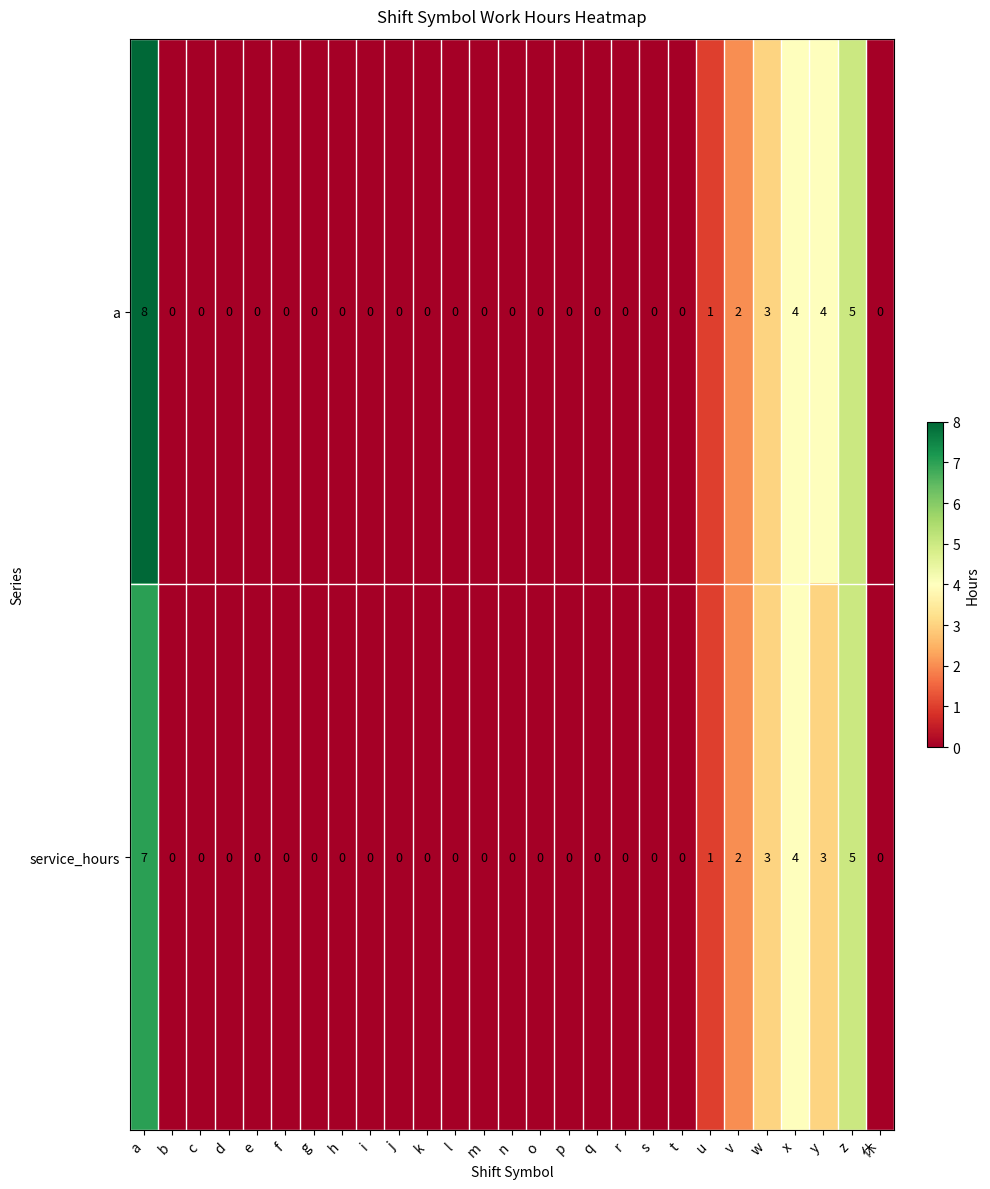

Rank the series by their average value, from lowest to highest.

service_hours, a